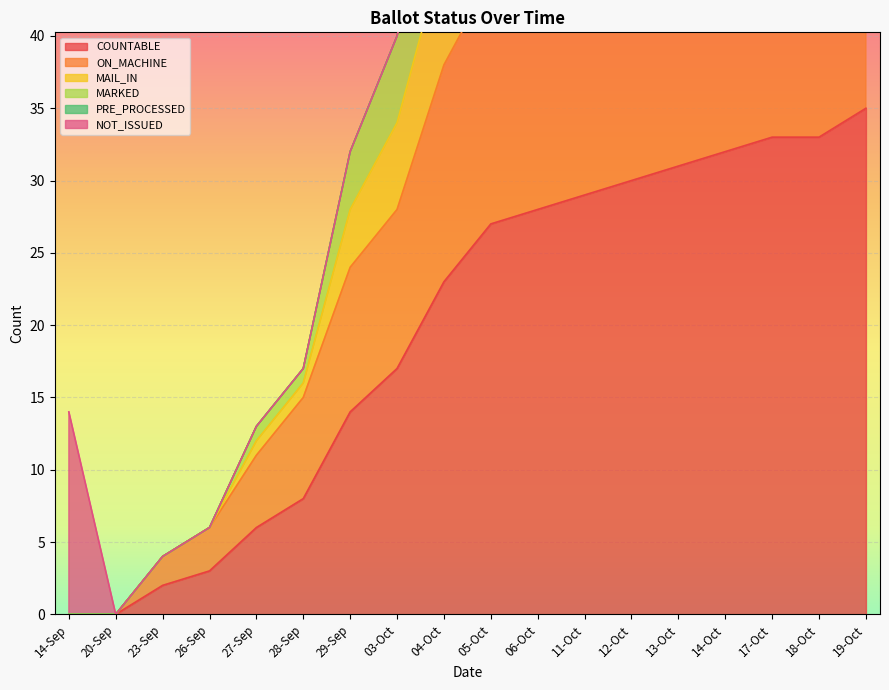

Between 06-Oct and 13-Oct, which series saw the biggest shift?

ON_MACHINE